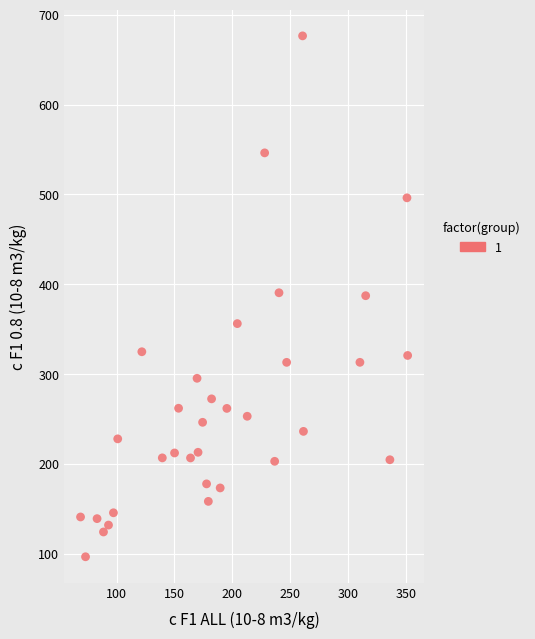

What is the range of Y values (max minus min)?

579.4